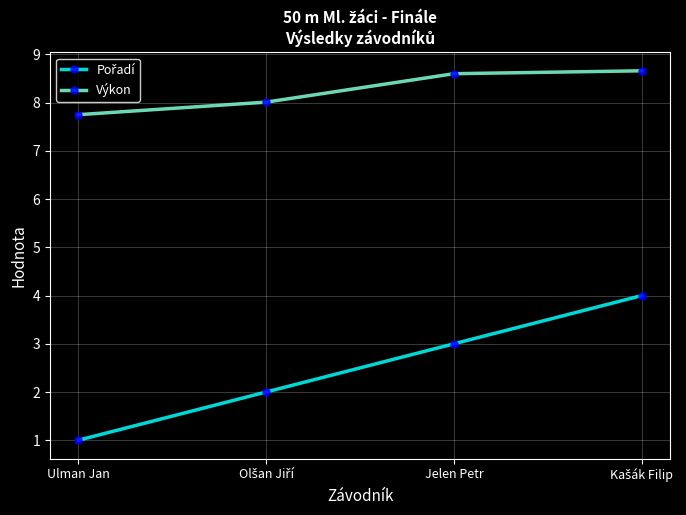

What is the difference between the second highest and second lowest values in the Výkon series?

0.6